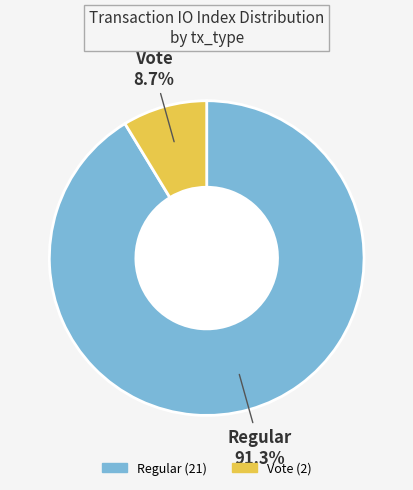

Combined, what portion of the pie is Regular and Vote?

100.0%